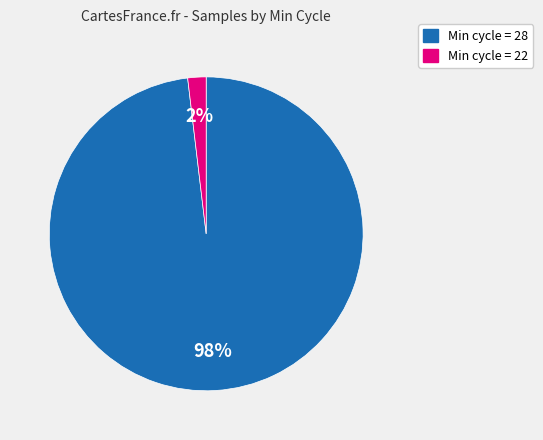

To the nearest percent, what is the average slice percentage?

50%